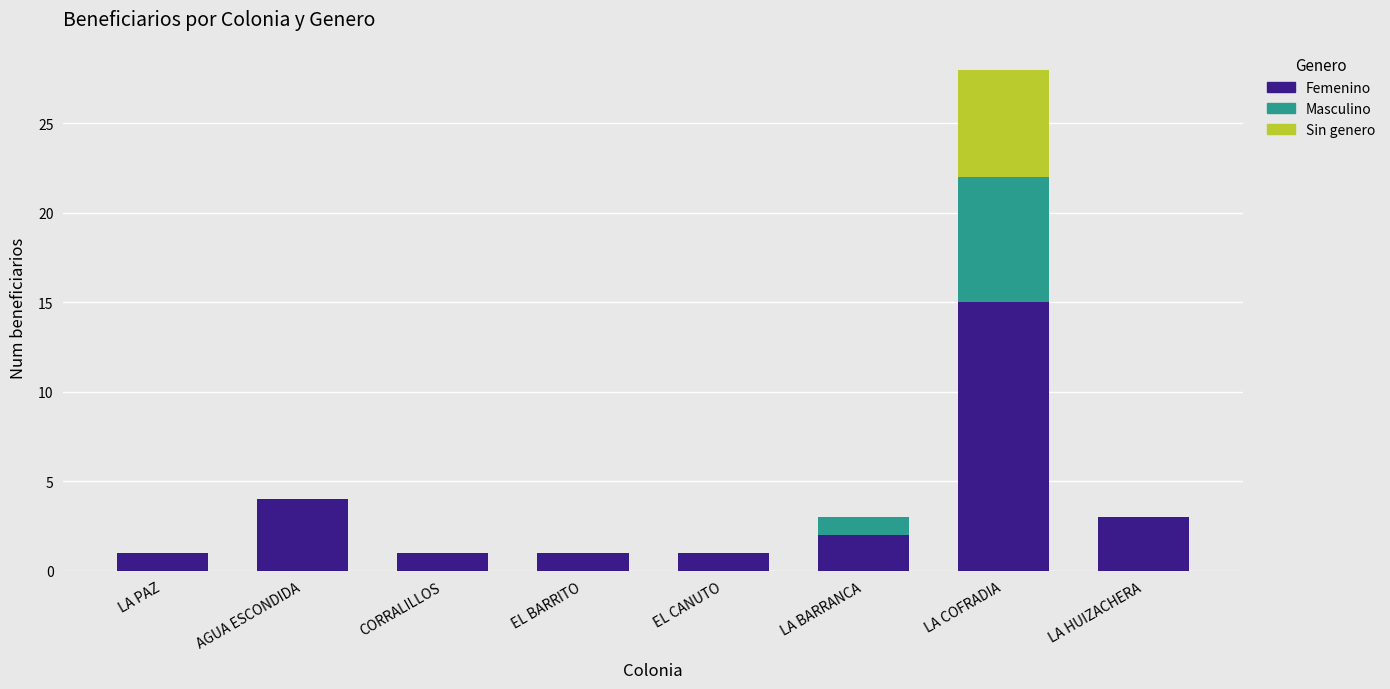

At which category is the sum across all series the highest?

LA COFRADIA